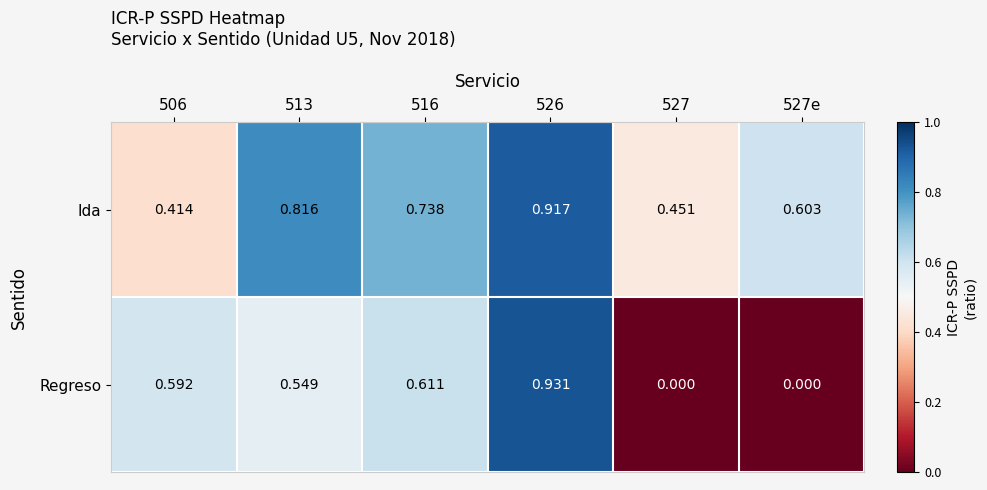

Which series has the widest spread of values?

Regreso